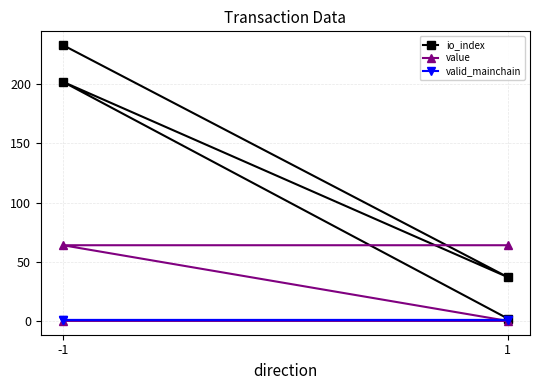

True or false: io_index and valid_mainchain cross at least once.

False